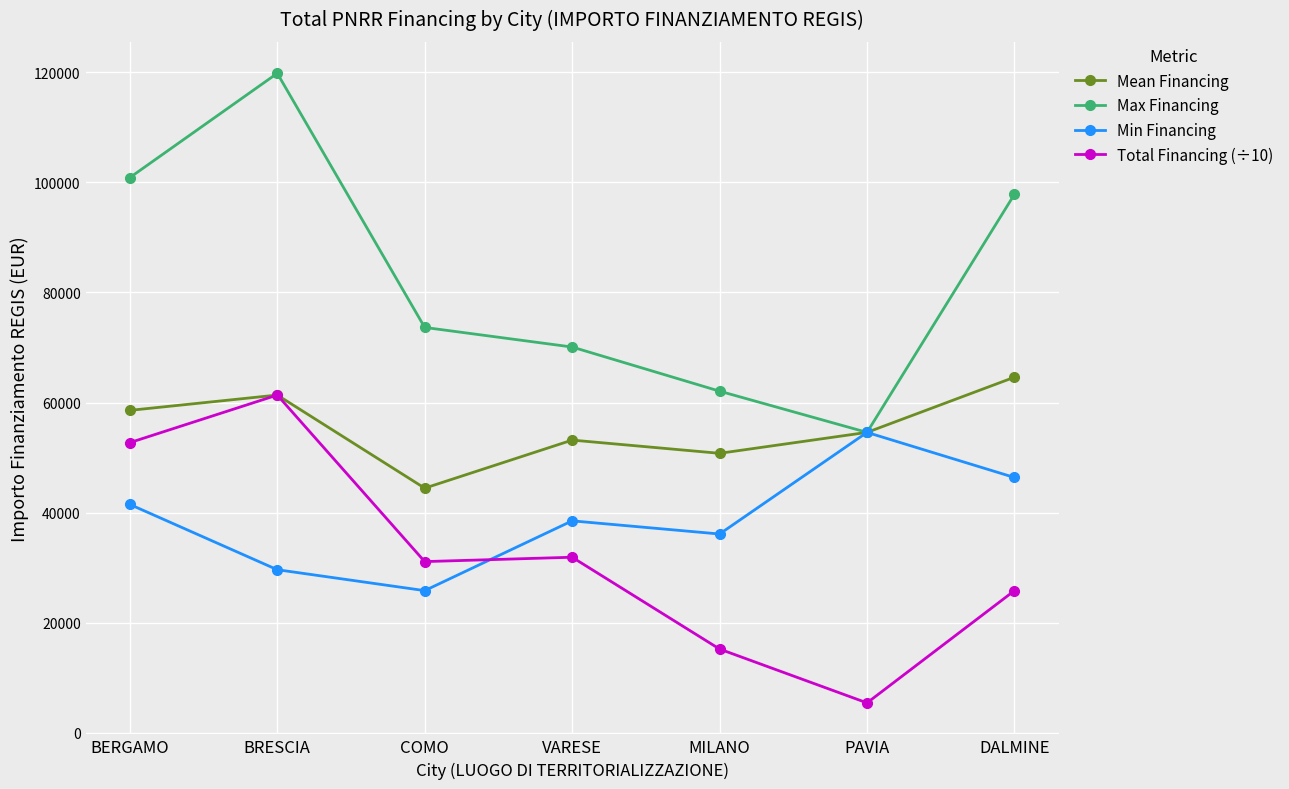

What is the highest value of the Mean Financing series?

64596.7